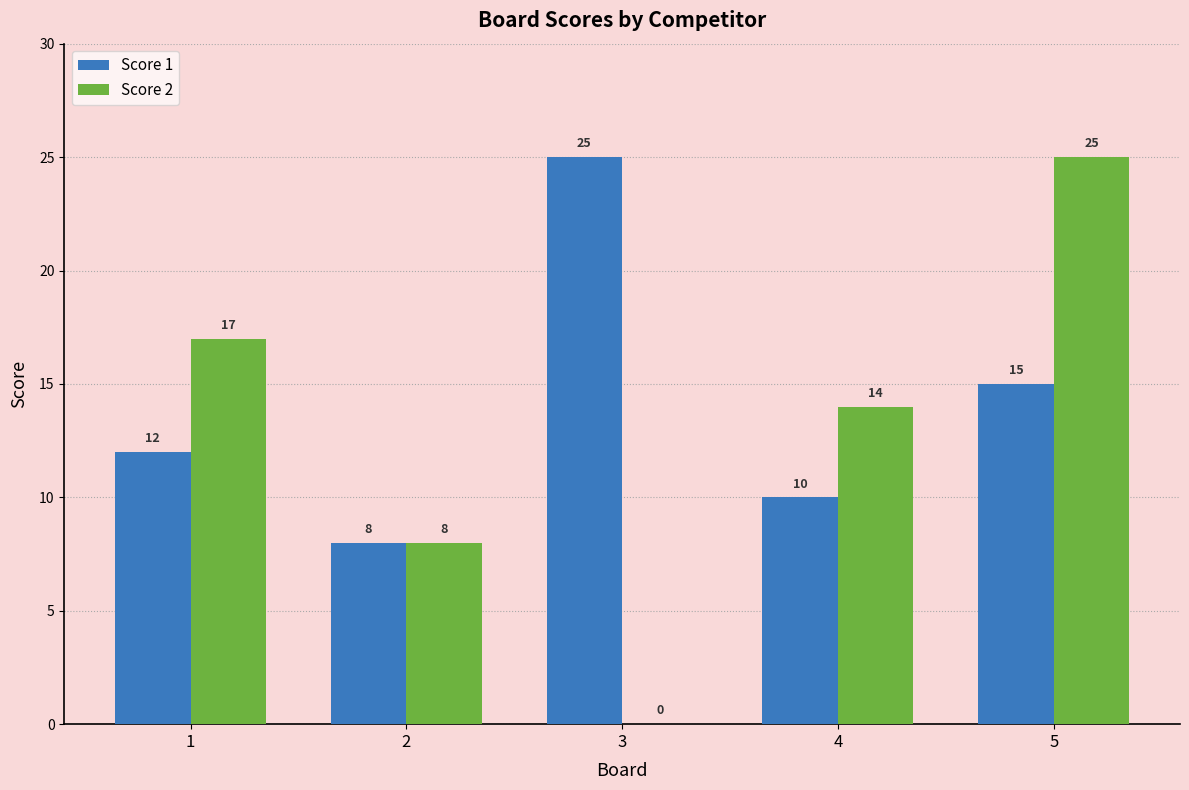

What are all the series names shown in the legend?

Score 1, Score 2